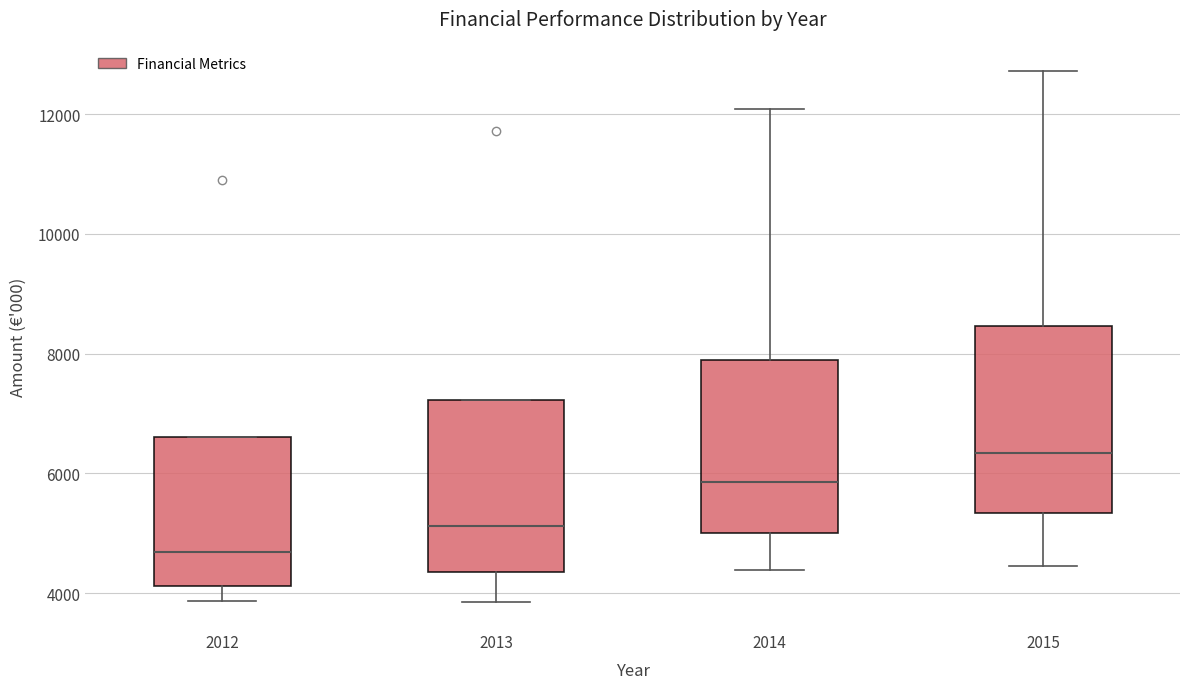

Where does the median line of the box at x = 2013 sit on the y-axis? The values are not printed on the chart, so give them approximately, as read against the axis.

5200